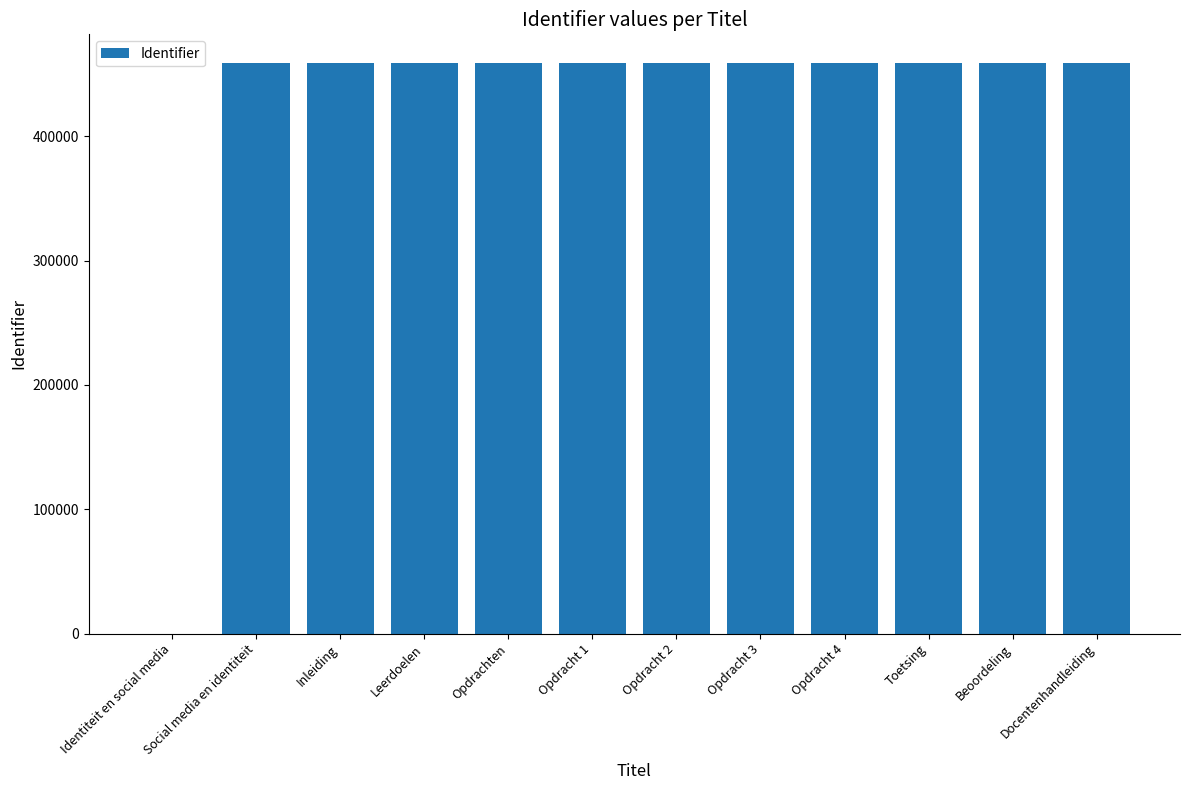

Are the bars horizontal?

No